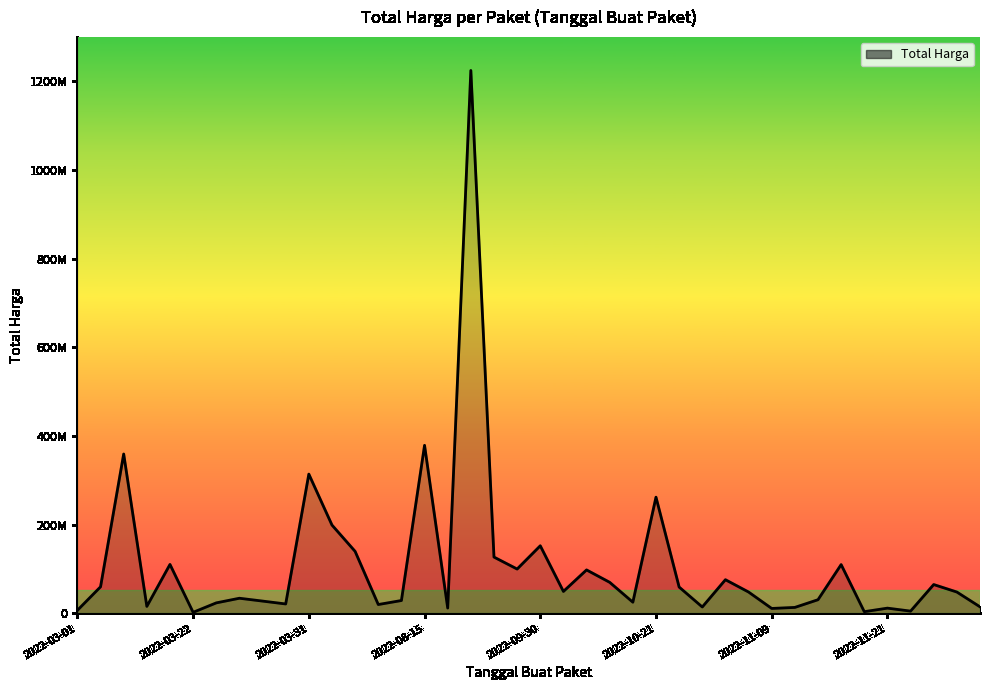

Does the chart have visible grid lines?

No